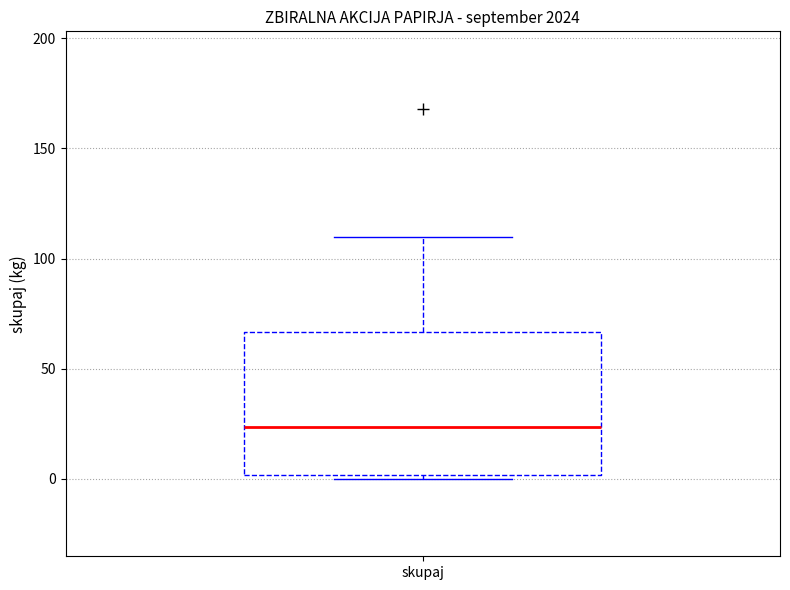

Transcribe this box plot: give where the median line is, the range the box spans, and where the two whiskers end, as read against the y-axis. The values are not printed on the chart, so give them approximately, as read against the axis.

median 25, box 0 to 65, whiskers 0 to 110